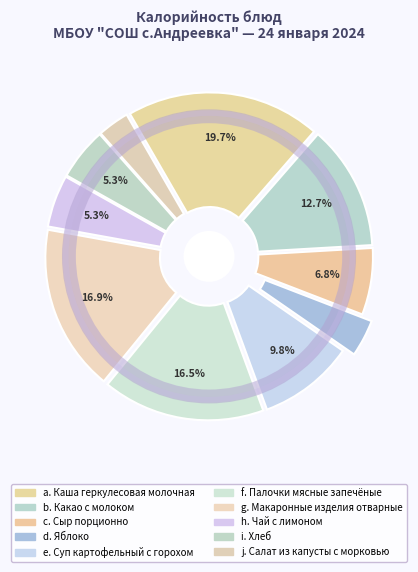

Rank the categories by value from lowest to highest.

Салат из капусты с морковью, Яблоко, Чай с лимоном, Хлеб, Сыр порционно, Суп картофельный с горохом, Какао с молоком, Палочки мясные запечёные, Макаронные изделия отварные, Каша геркулесовая молочная